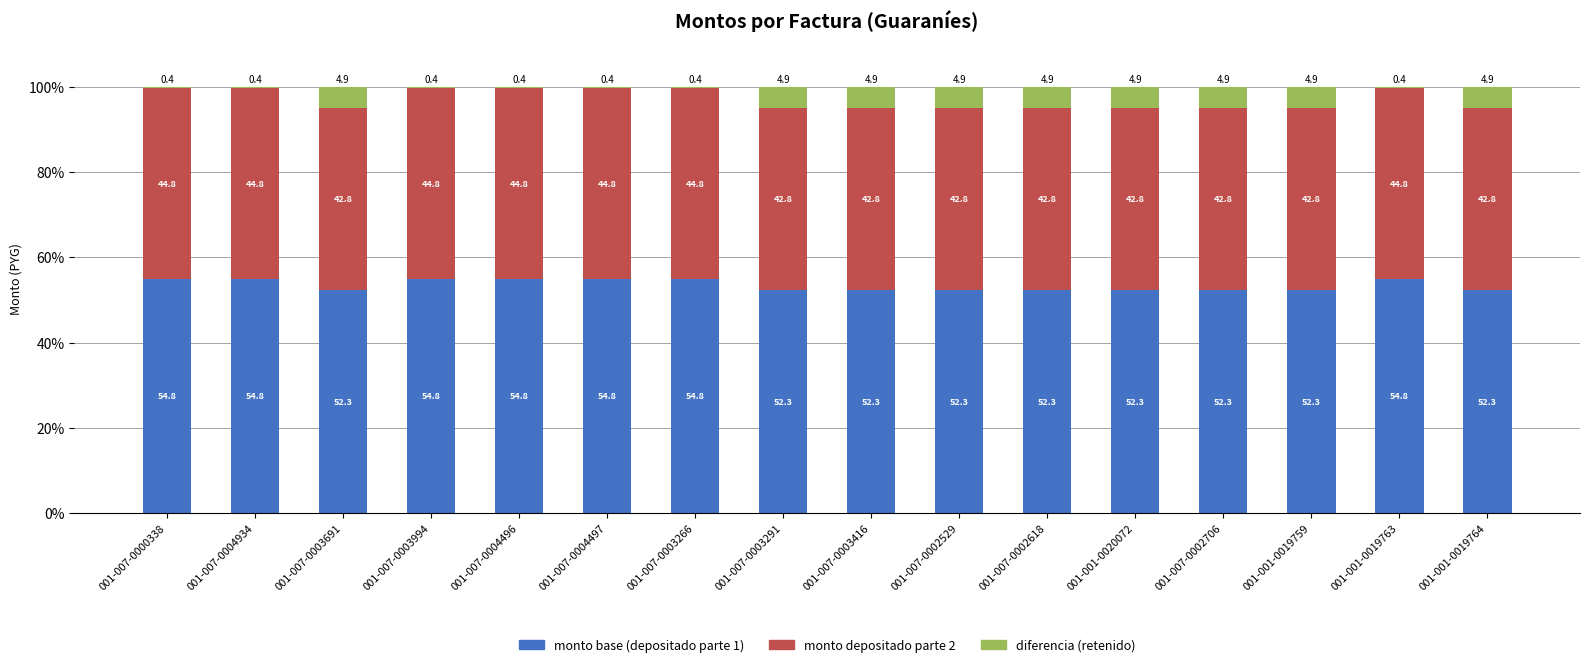

What is the highest value of the monto base (depositado parte 1) series?

54.8